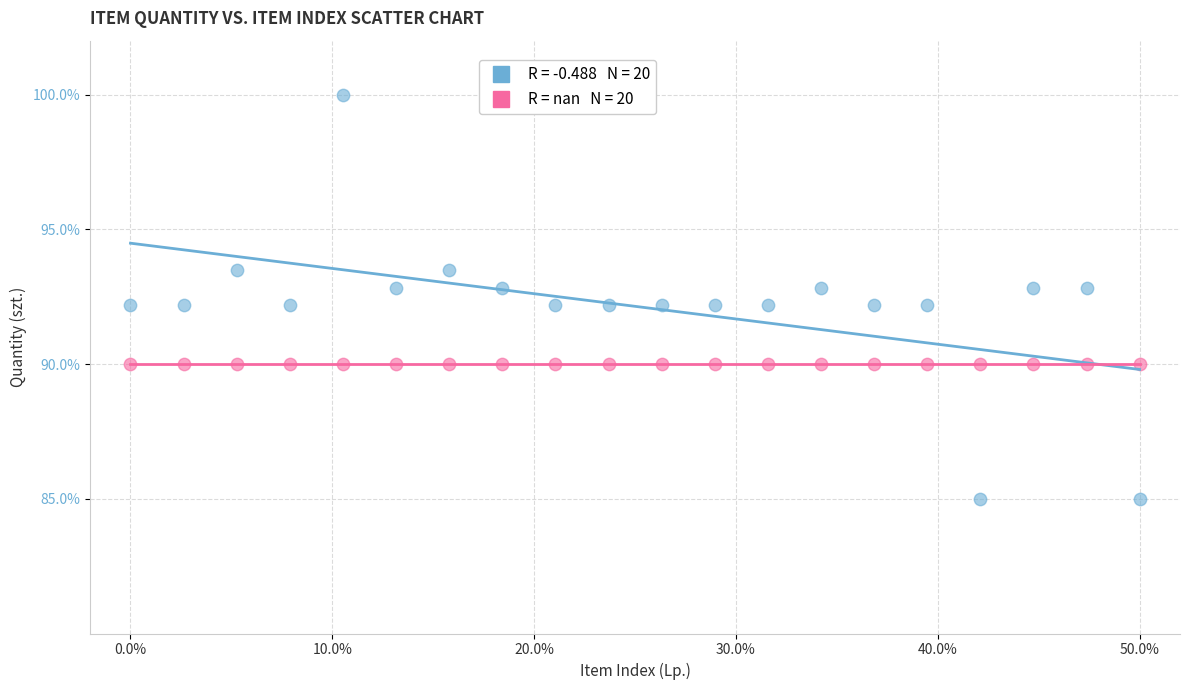

How many data points are displayed?

40